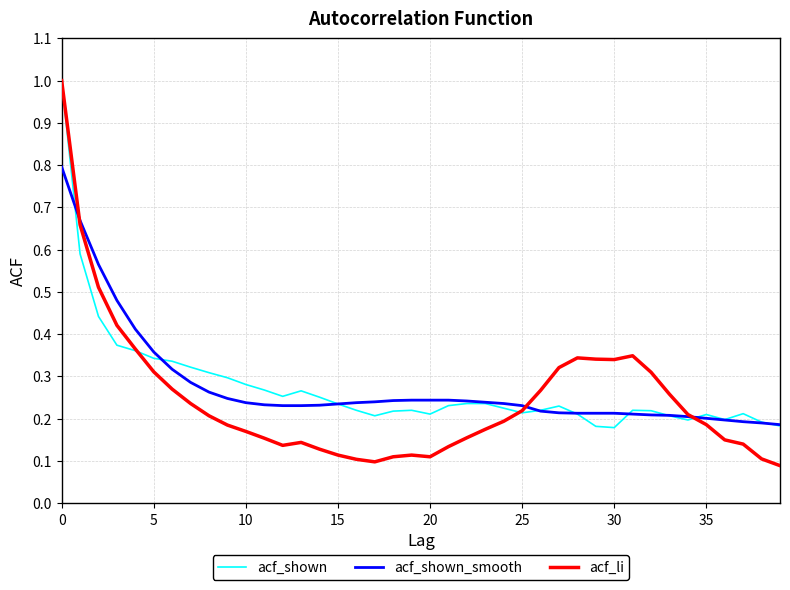

Which series has the widest spread of values?

acf_li